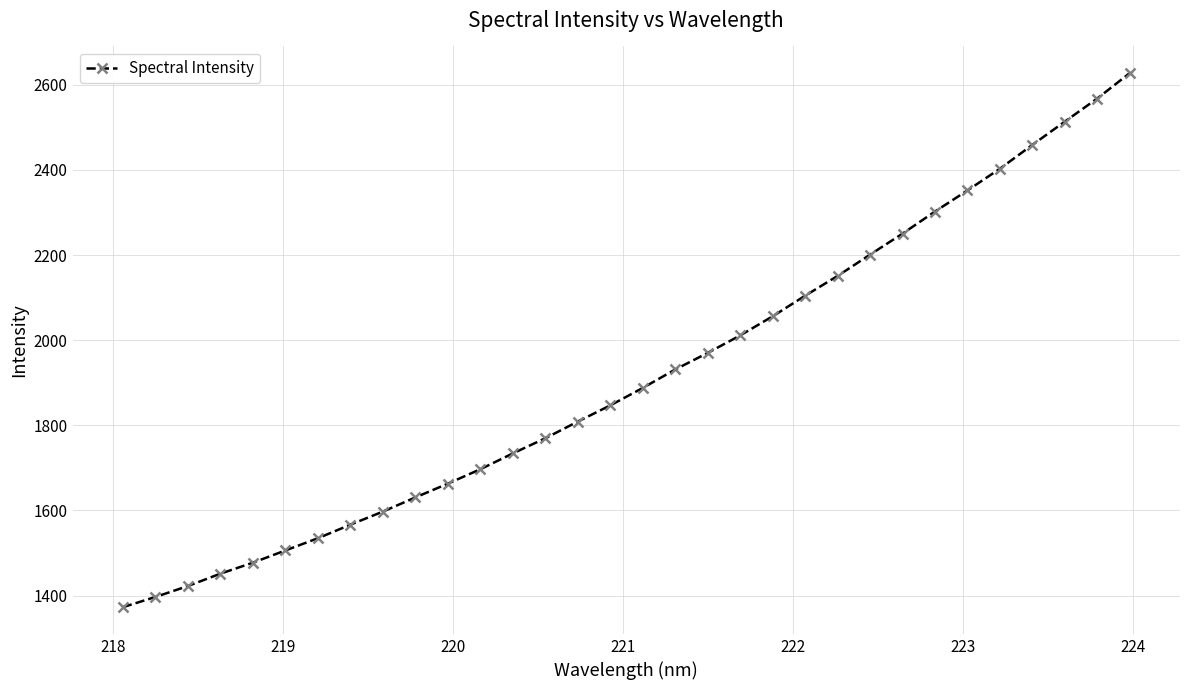

What is the minimum value shown in the chart?

1372.7